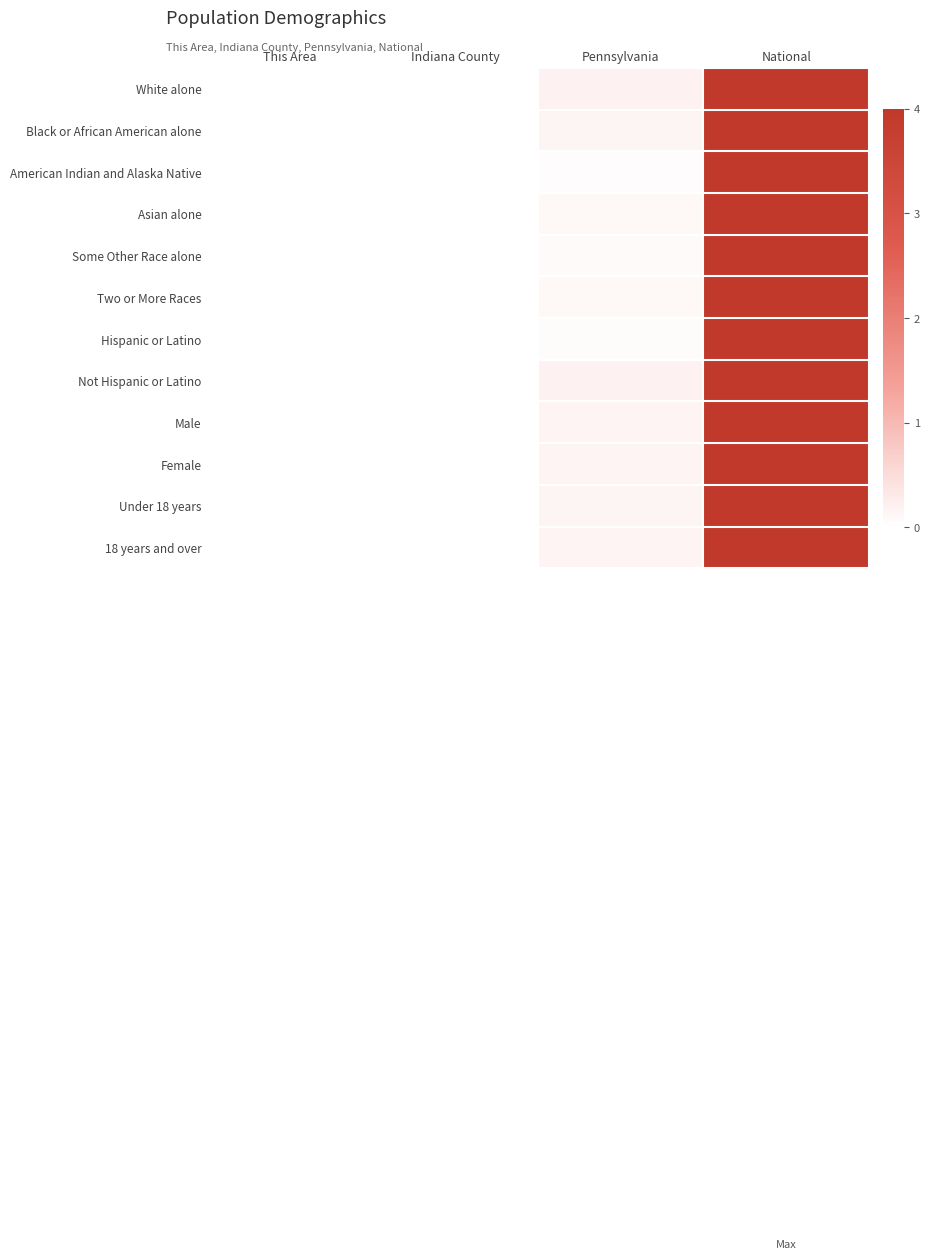

Which series changed the most between Pennsylvania and National?

American Indian and Alaska Native